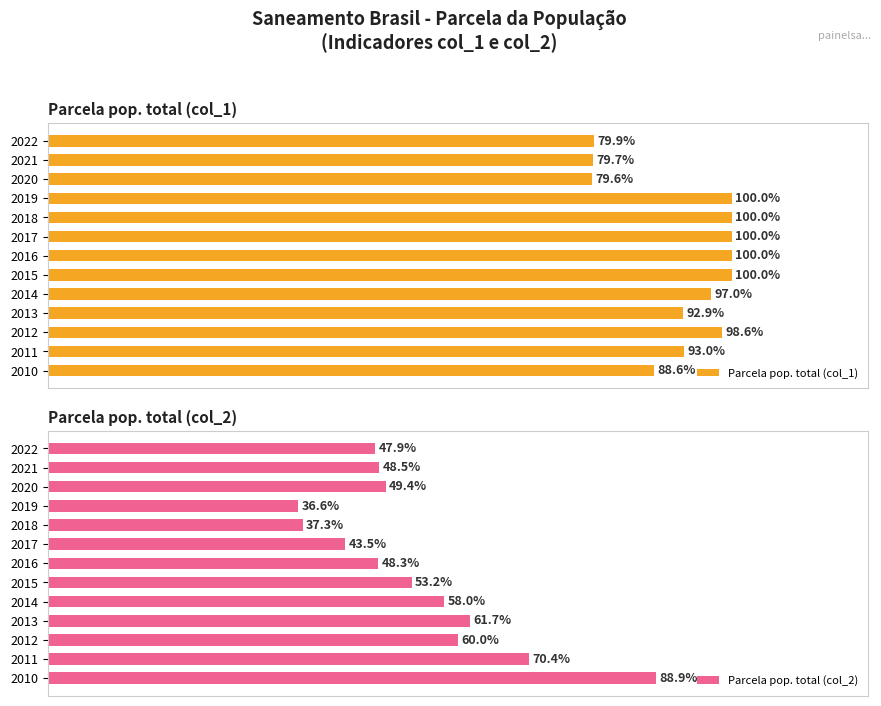

What is the minimum value for Parcela pop. total (col_2)?

36.6